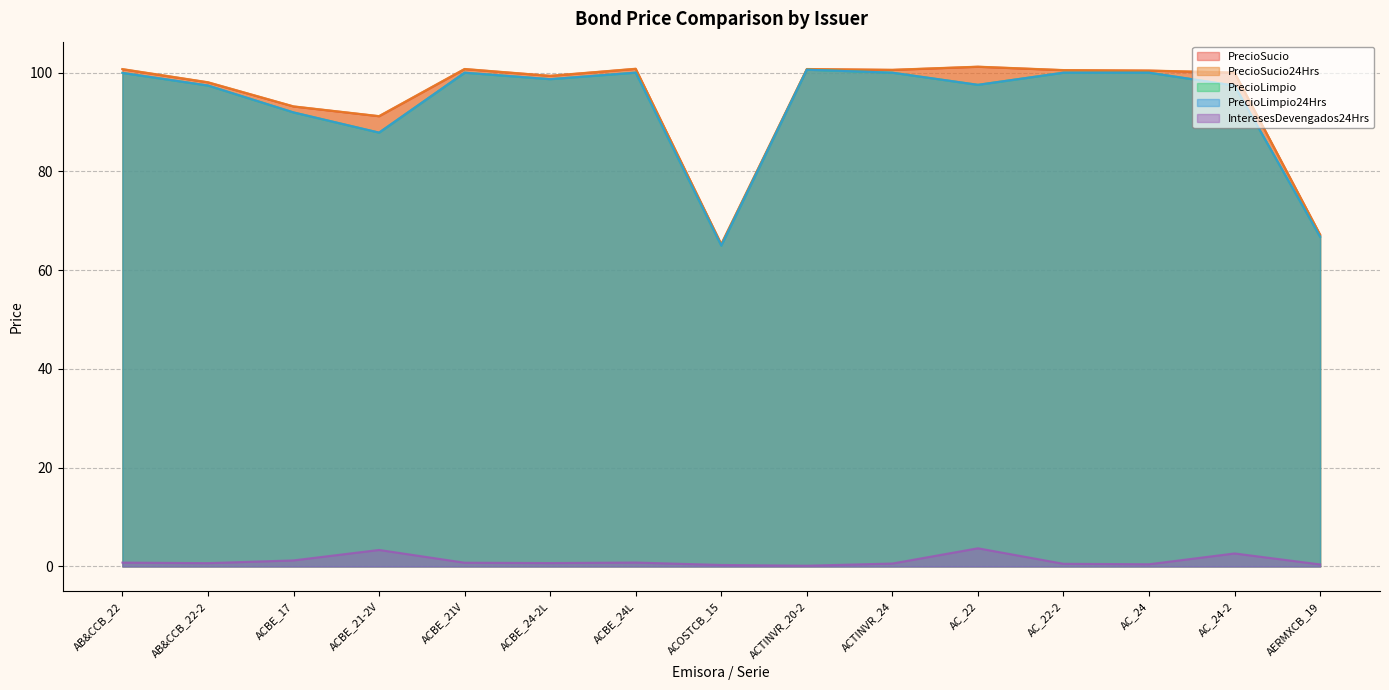

Reading right to left, list all the values displayed in this chart.

PrecioSucio: AERMXCB_19=67.2	AC_24-2=100.0	AC_24=100.4	AC_22-2=100.5	AC_22=101.2	ACTINVR_24=100.6	ACTINVR_20-2=100.7	ACOSTCB_15=65.3	ACBE_24L=100.8	ACBE_24-2L=99.3	ACBE_21V=100.7	ACBE_21-2V=91.2	ACBE_17=93.1	AB&CCB_22-2=98.0	AB&CCB_22=100.7
PrecioSucio24Hrs: AERMXCB_19=67.2	AC_24-2=100.0	AC_24=100.4	AC_22-2=100.5	AC_22=101.2	ACTINVR_24=100.6	ACTINVR_20-2=100.7	ACOSTCB_15=65.3	ACBE_24L=100.8	ACBE_24-2L=99.4	ACBE_21V=100.8	ACBE_21-2V=91.2	ACBE_17=93.2	AB&CCB_22-2=98.1	AB&CCB_22=100.7
PrecioLimpio: AERMXCB_19=66.8	AC_24-2=97.4	AC_24=100.0	AC_22-2=100.0	AC_22=97.5	ACTINVR_24=100.0	ACTINVR_20-2=100.6	ACOSTCB_15=65.0	ACBE_24L=100.0	ACBE_24-2L=98.7	ACBE_21V=100.0	ACBE_21-2V=87.9	ACBE_17=92.0	AB&CCB_22-2=97.4	AB&CCB_22=100.0
PrecioLimpio24Hrs: AERMXCB_19=66.8	AC_24-2=97.4	AC_24=100.0	AC_22-2=100.0	AC_22=97.5	ACTINVR_24=100.0	ACTINVR_20-2=100.6	ACOSTCB_15=65.0	ACBE_24L=100.0	ACBE_24-2L=98.7	ACBE_21V=100.0	ACBE_21-2V=87.9	ACBE_17=92.0	AB&CCB_22-2=97.4	AB&CCB_22=100.0
InteresesDevengados24Hrs: AERMXCB_19=0.4	AC_24-2=2.6	AC_24=0.4	AC_22-2=0.5	AC_22=3.7	ACTINVR_24=0.6	ACTINVR_20-2=0.1	ACOSTCB_15=0.3	ACBE_24L=0.8	ACBE_24-2L=0.7	ACBE_21V=0.8	ACBE_21-2V=3.3	ACBE_17=1.2	AB&CCB_22-2=0.7	AB&CCB_22=0.8